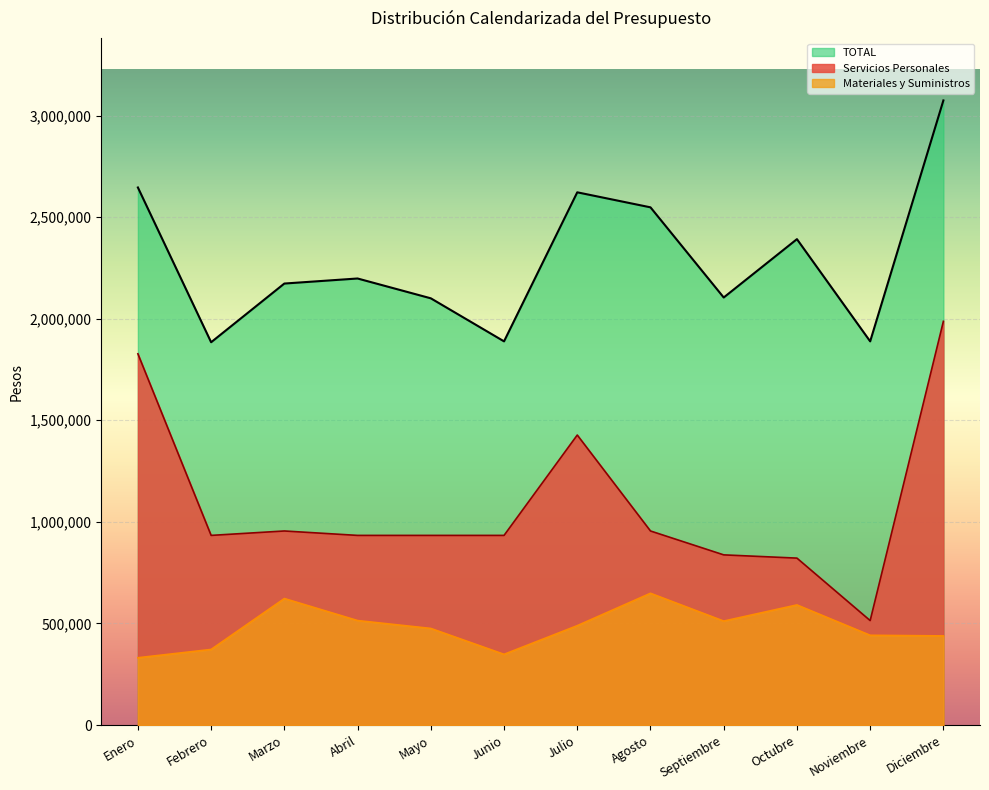

True or false: Materiales y Suministros and Servicios Personales intersect in this chart.

False